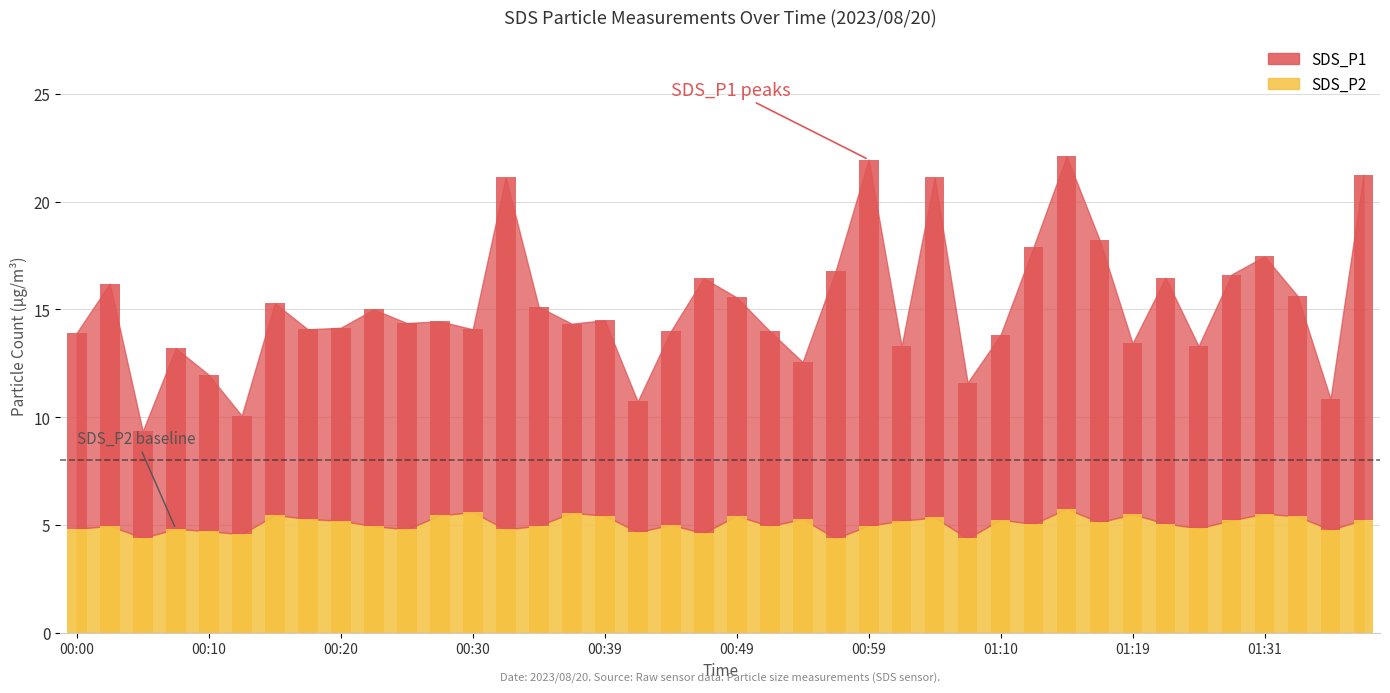

What is the difference between the maximum and minimum values in the SDS_P1 series?

12.0